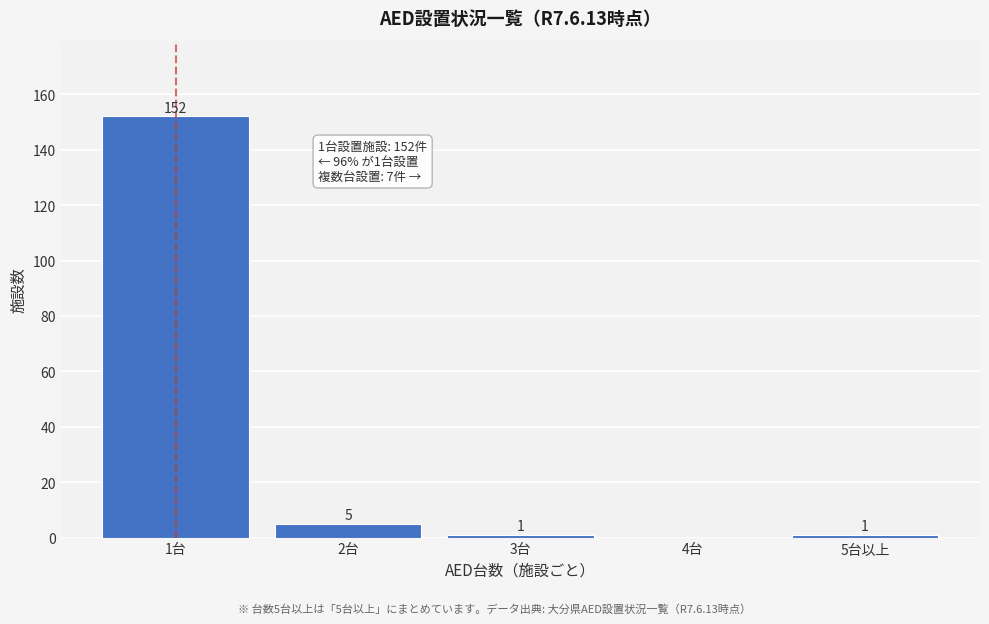

Reading left to right, list all the values displayed in this chart.

1台=152	2台=5	3台=1	4台=0	5台以上=1